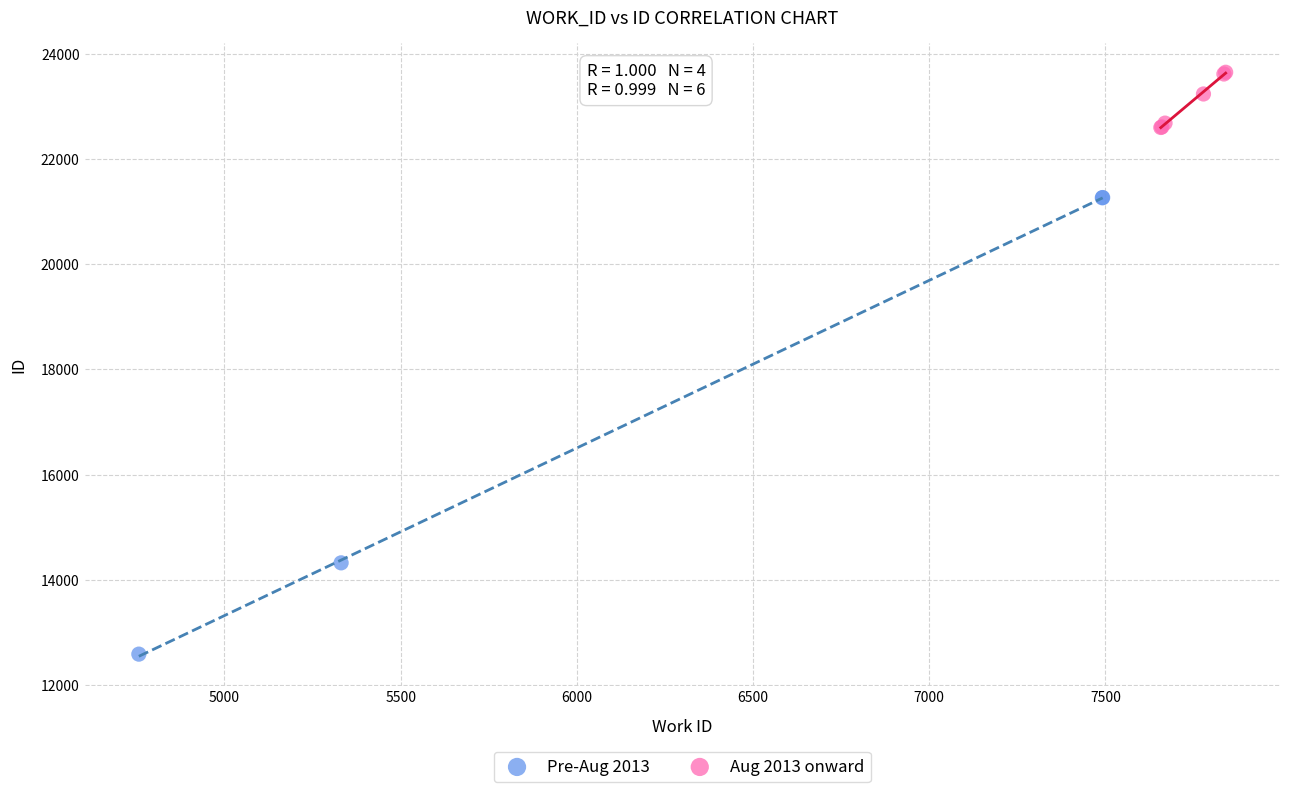

Which series reaches the maximum Y coordinate?

Aug 2013 onward